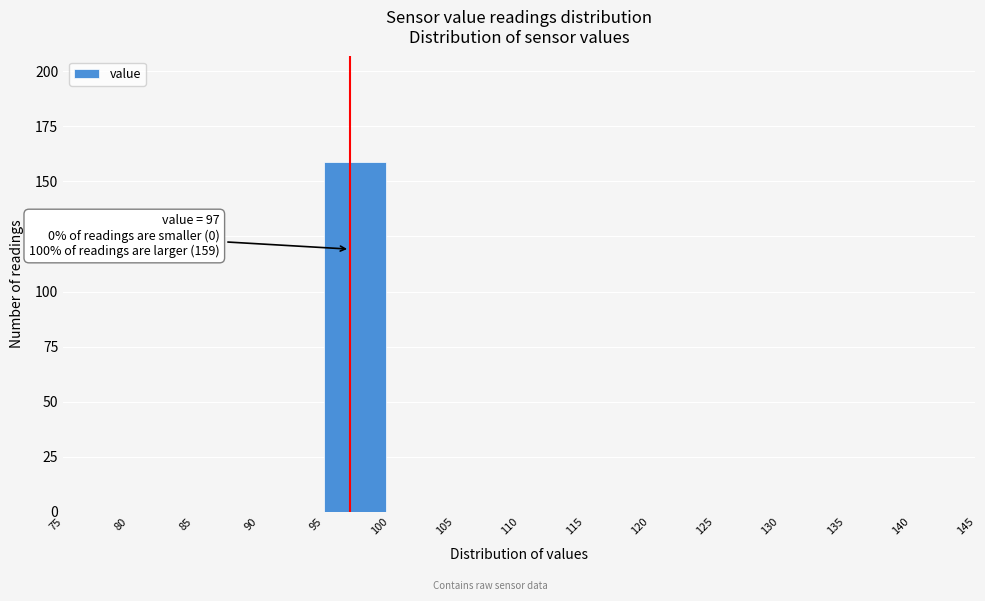

Which range on the x-axis has the tallest bar?

95 to 100